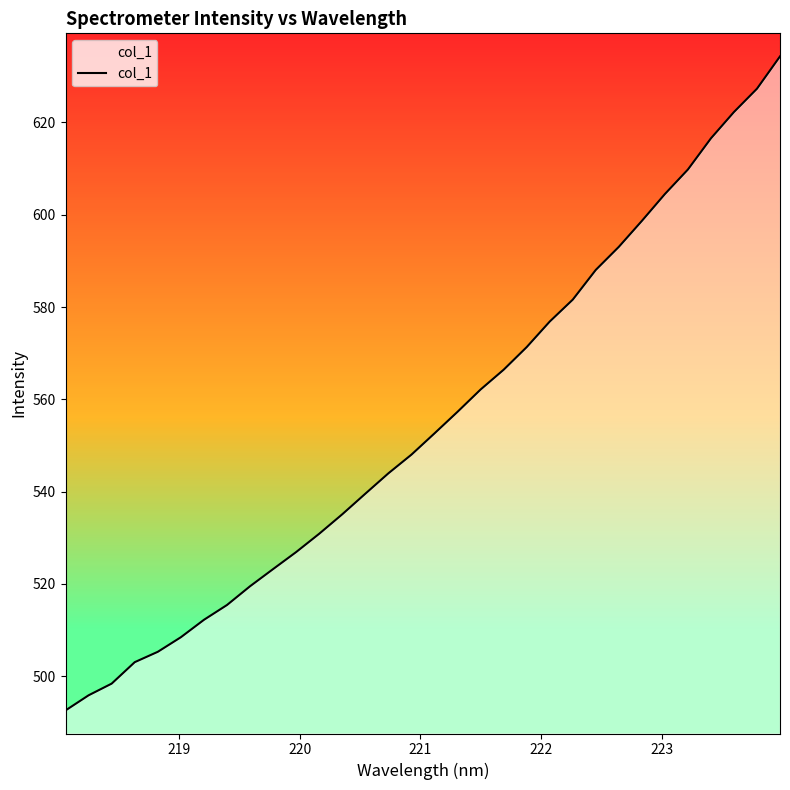

What is the difference between the maximum and minimum values?

141.7